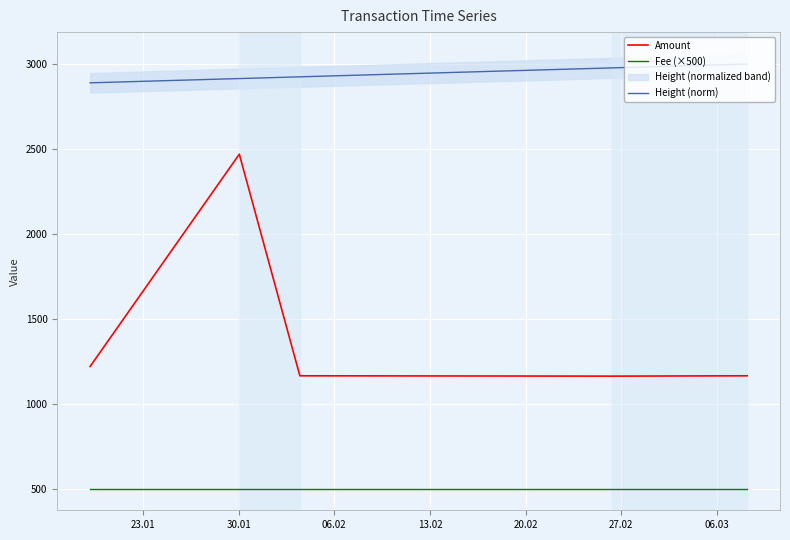

True or false: Height (norm) and Fee (×500) intersect in this chart.

False